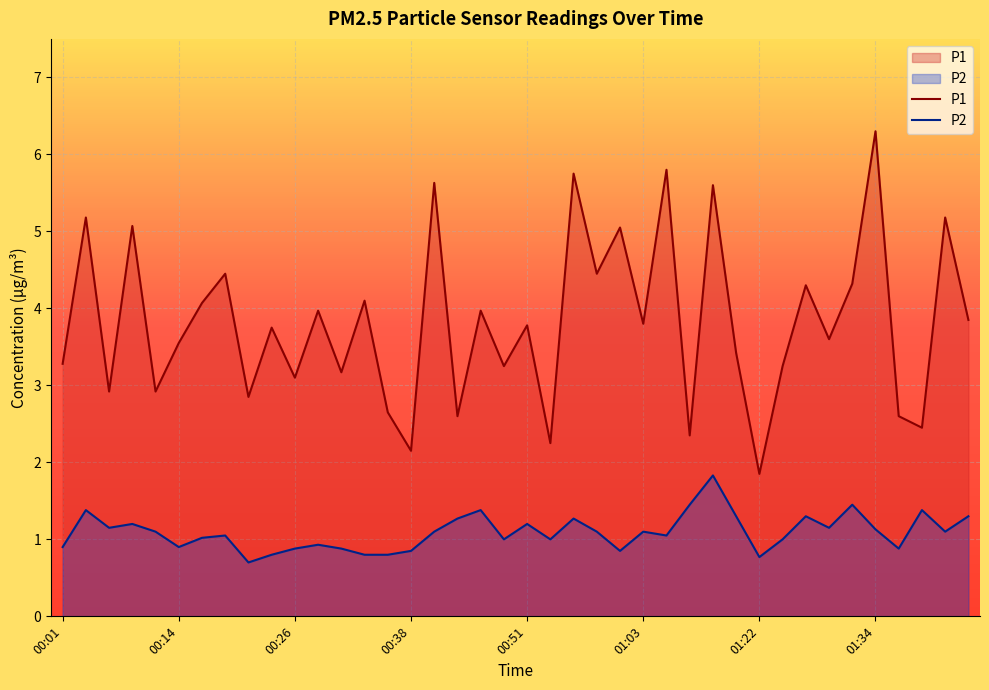

Is the value of P2 at 00:04 greater than the value of P1 at 00:21?

No